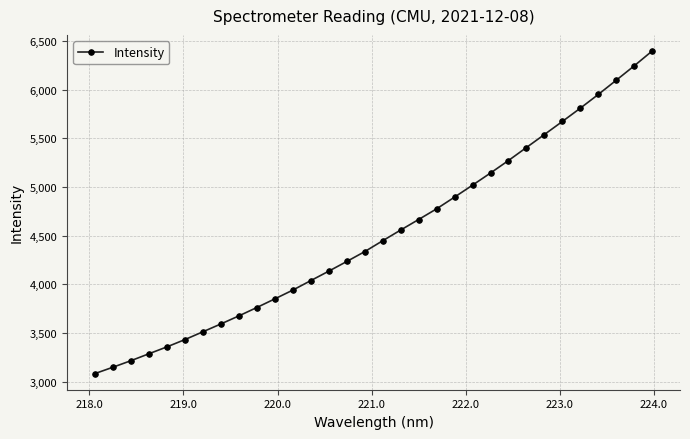

True or false: there are more than 2 points higher than both neighbors.

False